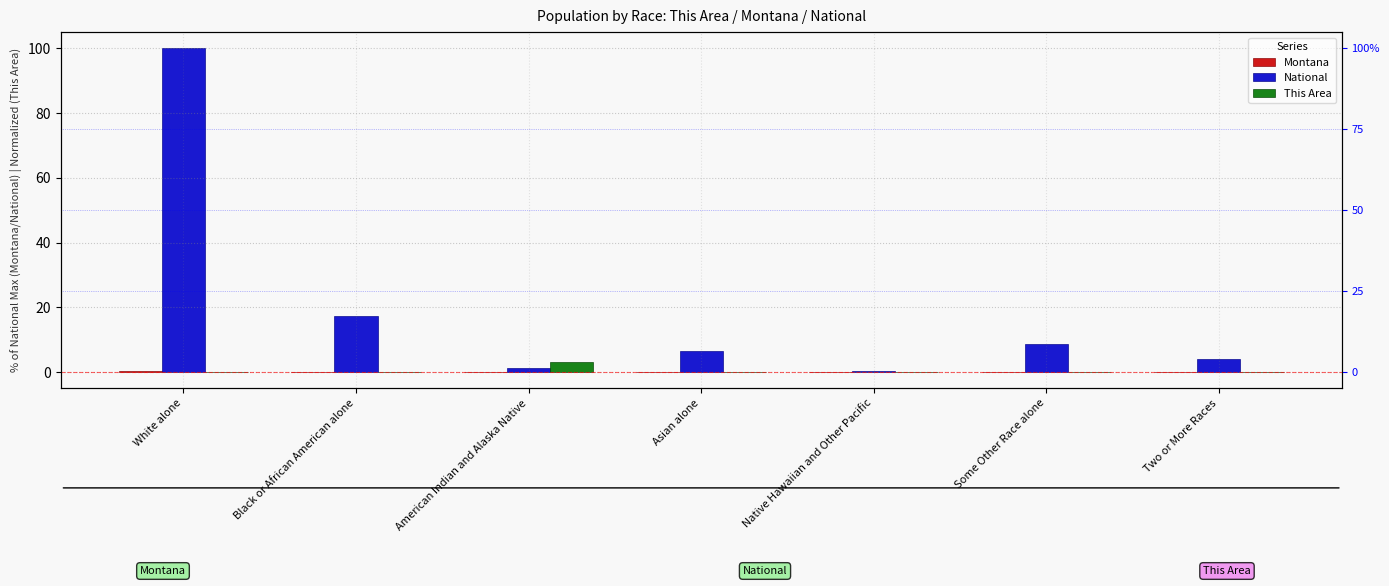

How many groups of bars are there?

7